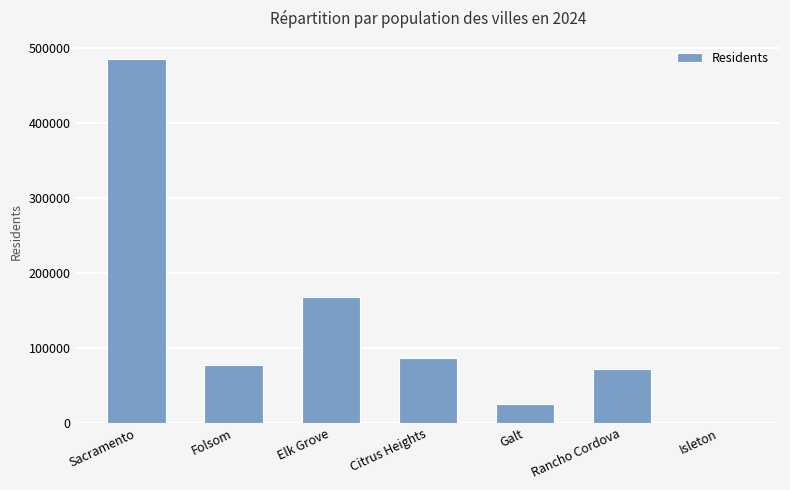

What is the sum of all values?

915684